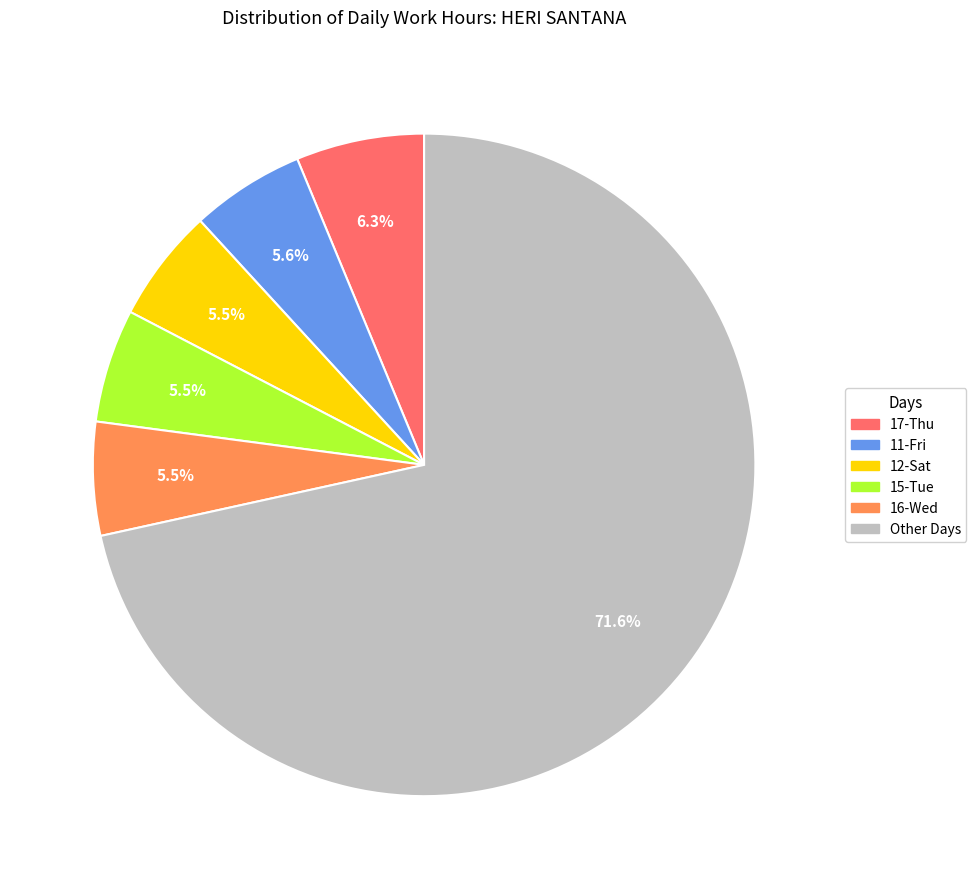

Which slice is the largest?

Other Days